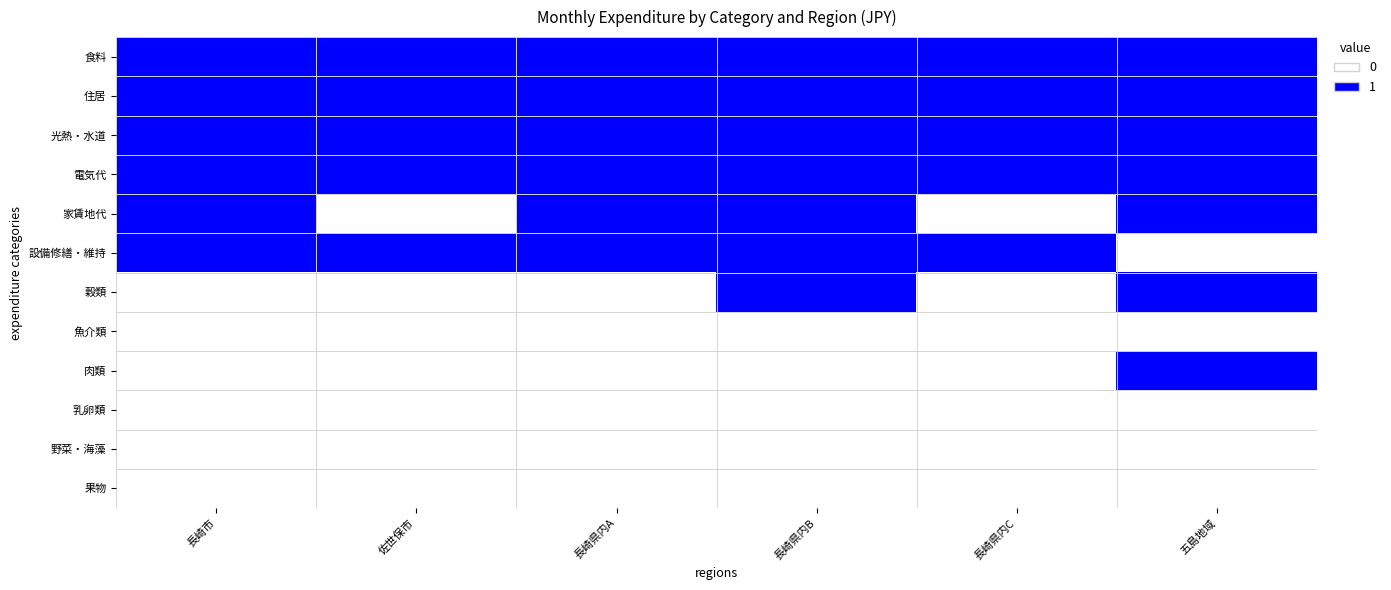

What is the total value across all series at 五島地域?

7